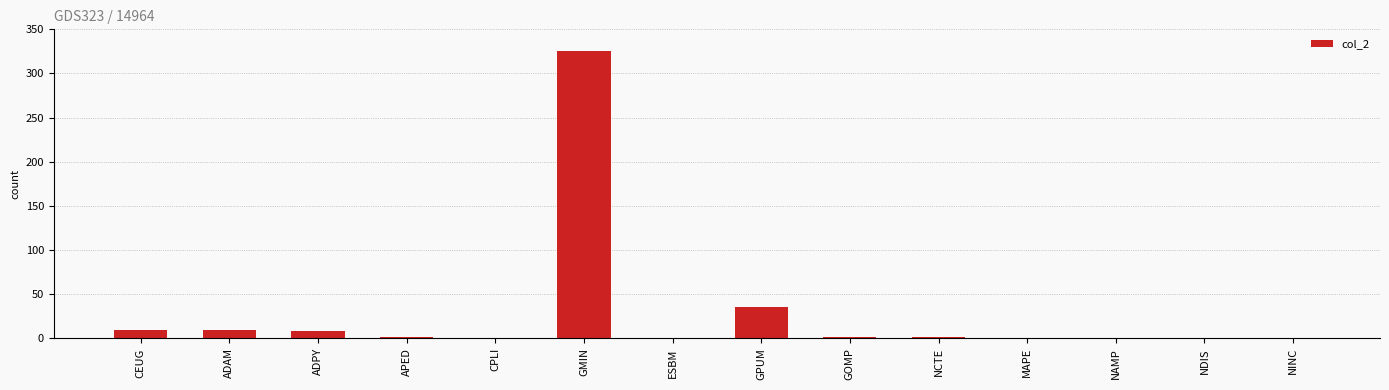

Count the number of categories in the chart.

14